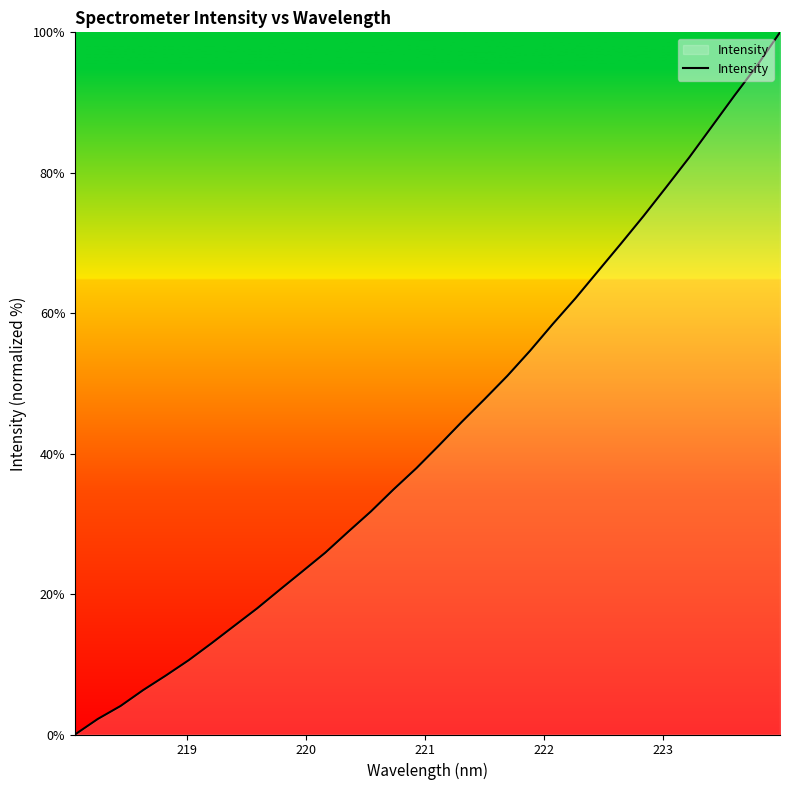

Reading left to right, extract all data points from this chart.

0.0	2.2	4.1	6.3	8.4	10.6	13.0	15.5	18.0	20.6	23.3	25.9	28.9	31.8	34.9	37.9	41.2	44.5	47.8	51.1	54.6	58.5	62.1	66.0	69.9	73.9	78.0	82.2	86.6	91.0	95.3	100.0